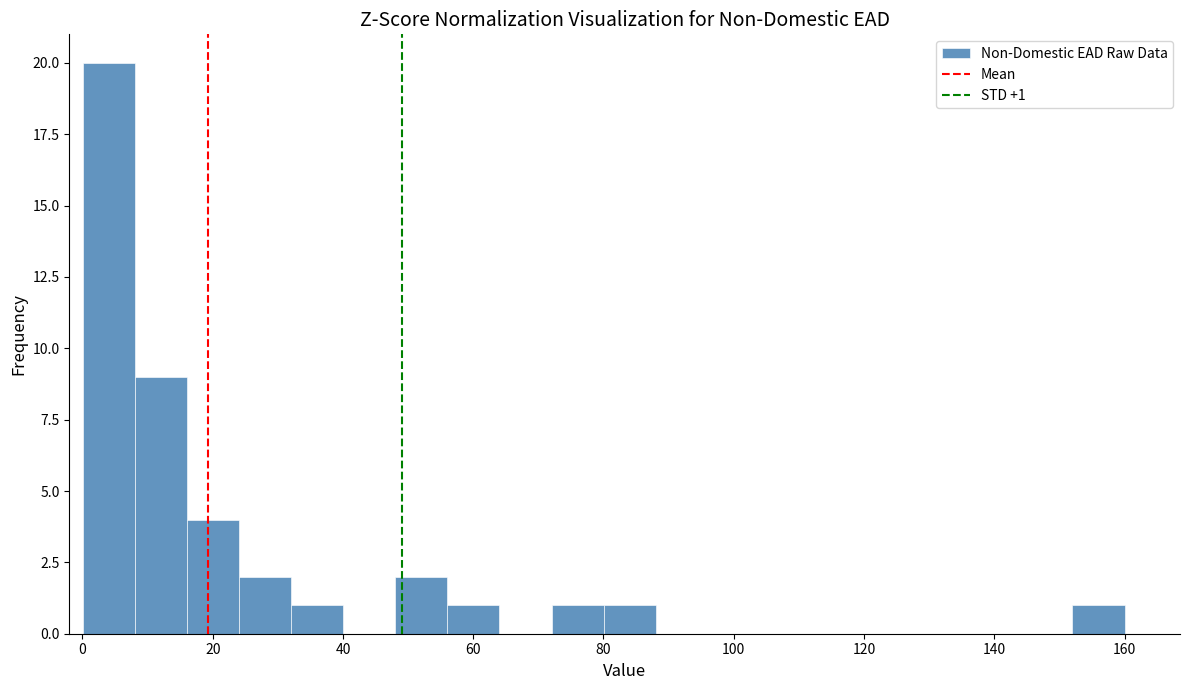

Read against the x-axis, roughly where is the centre of the tallest bar?

4